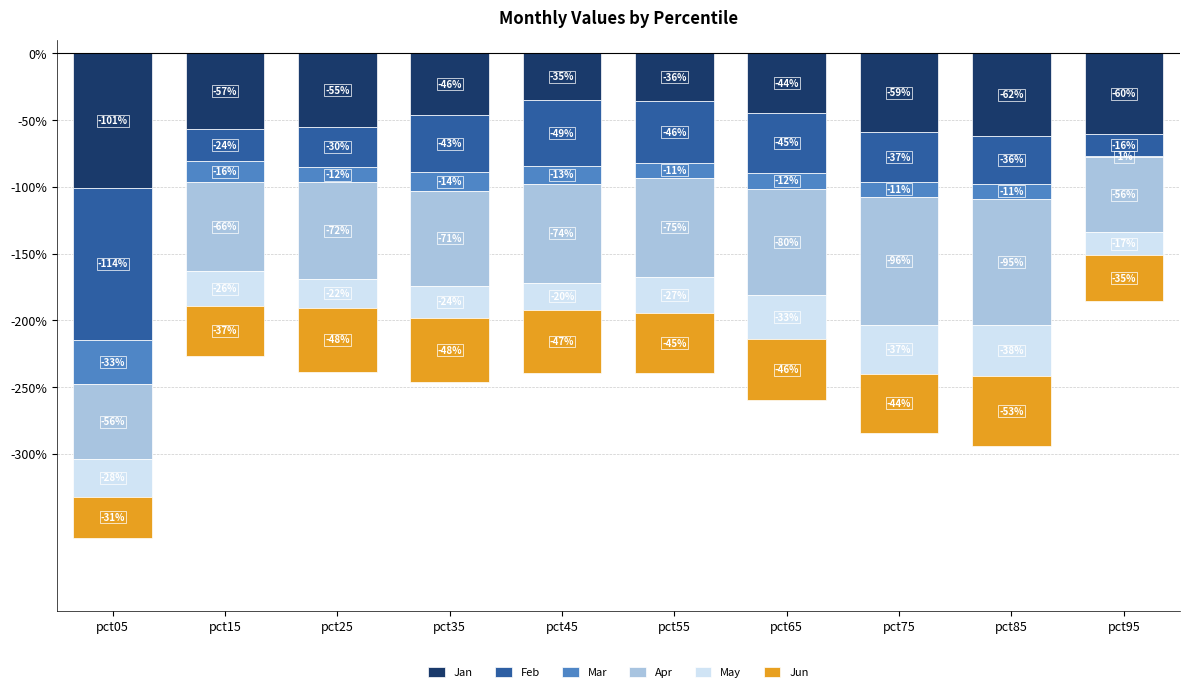

What is the value of the Jun bar at the 8th from the left?

-0.4